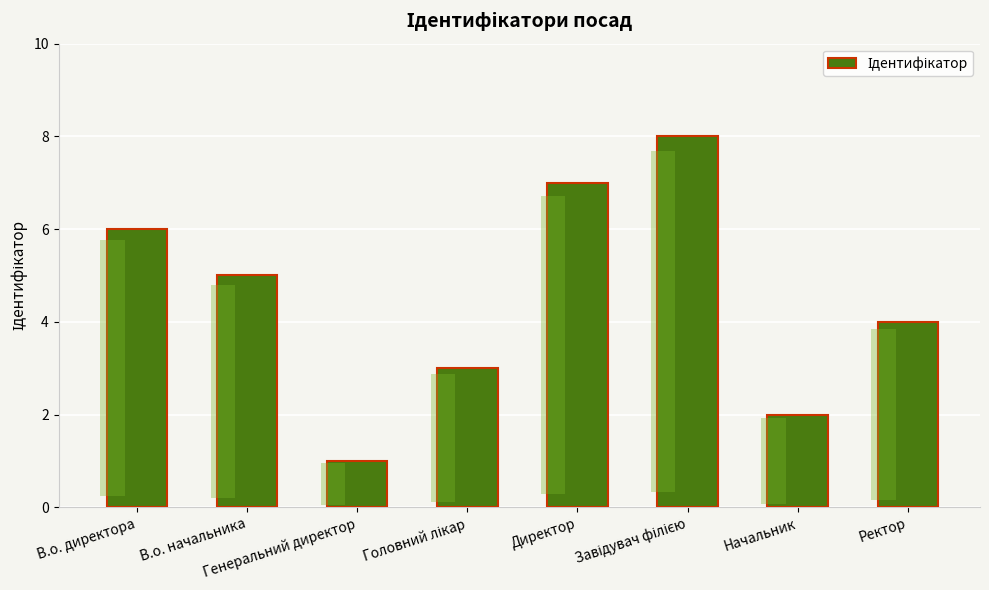

List the labels in order of value, smallest first.

Генеральний директор, Начальник, Головний лікар, Ректор, В.о. начальника, В.о. директора, Директор, Завідувач філією